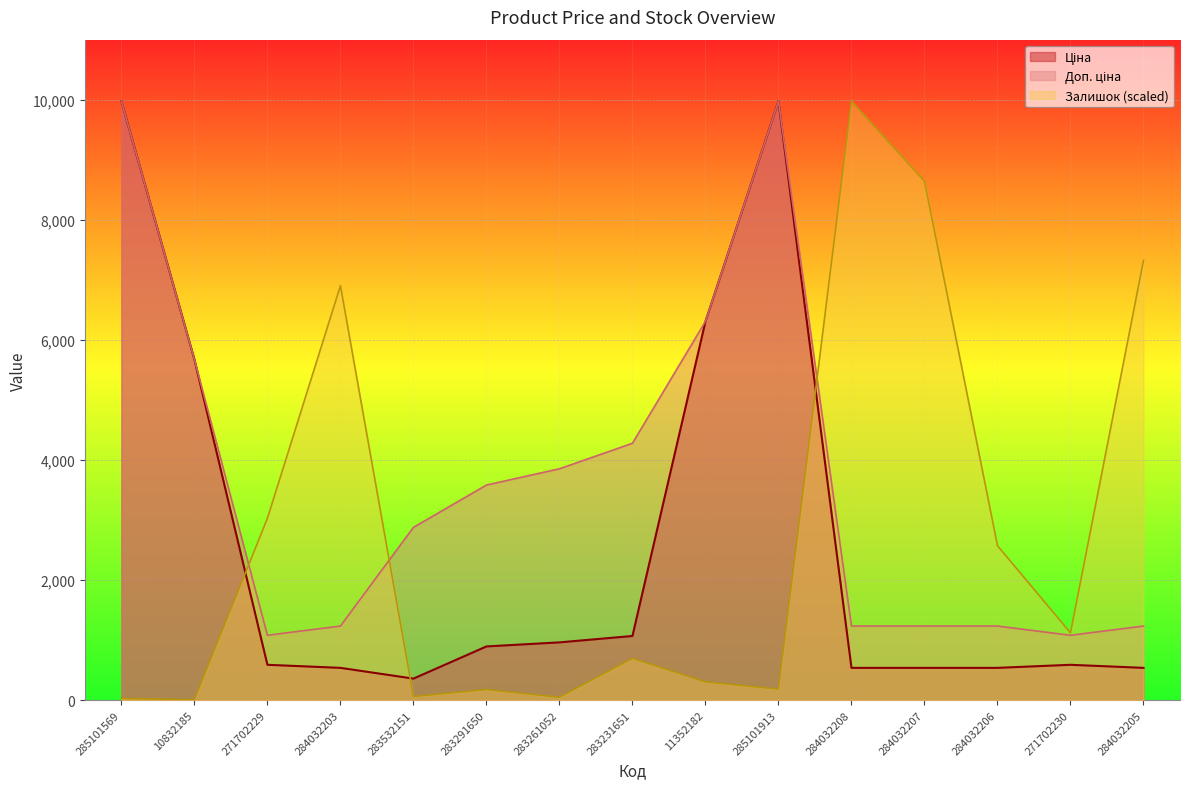

Which series has the largest total across all categories?

Доп. ціна